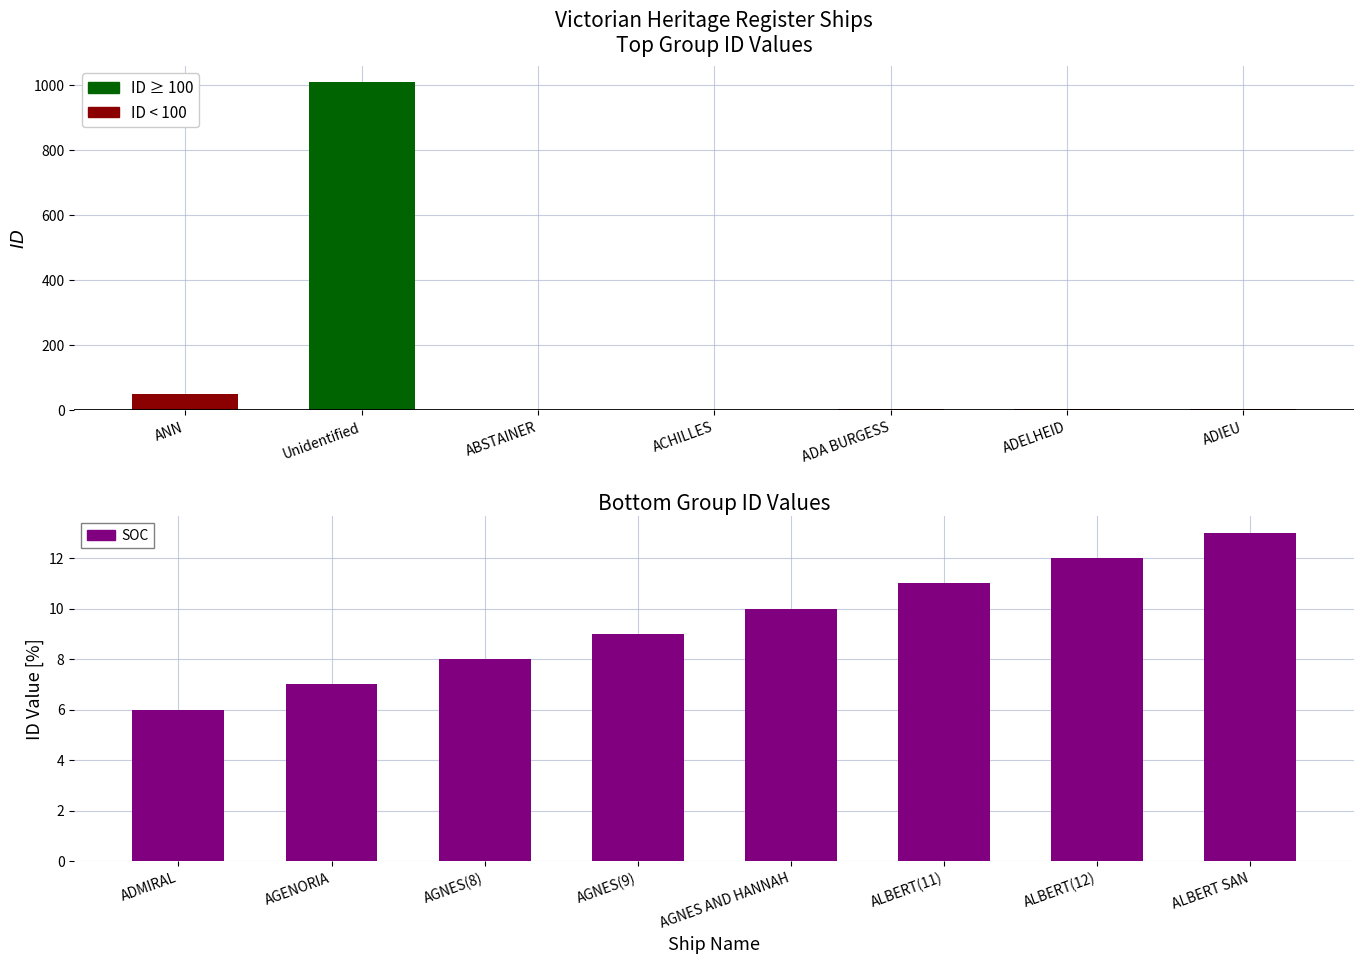

At which category does the chart reach its minimum across all series?

ABSTAINER